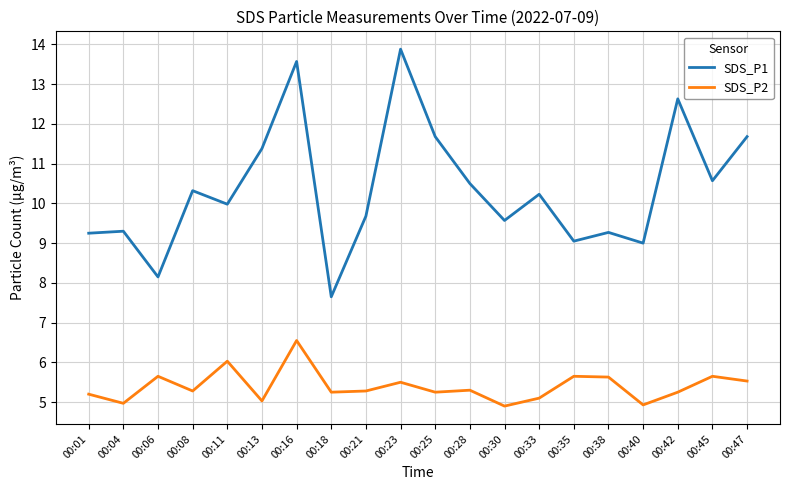

What is the greatest value displayed?

13.9